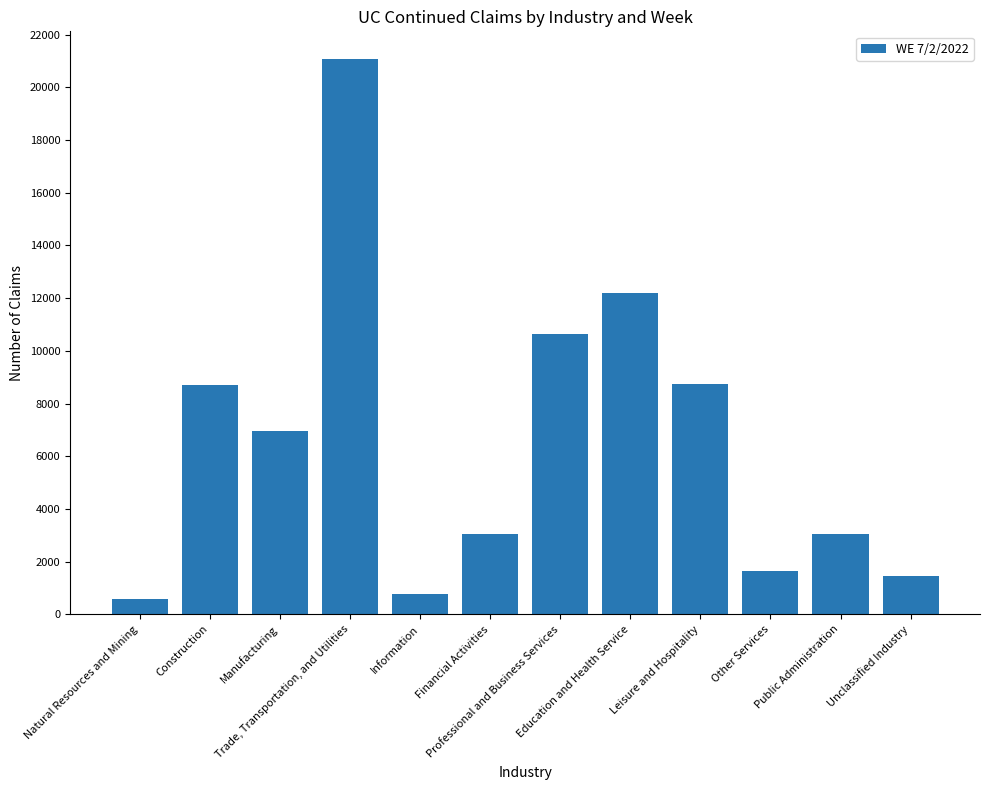

List the labels in order of value, largest first.

Trade, Transportation, and Utilities, Education and Health Service, Professional and Business Services, Leisure and Hospitality, Construction, Manufacturing, Public Administration, Financial Activities, Other Services, Unclassified Industry, Information, Natural Resources and Mining